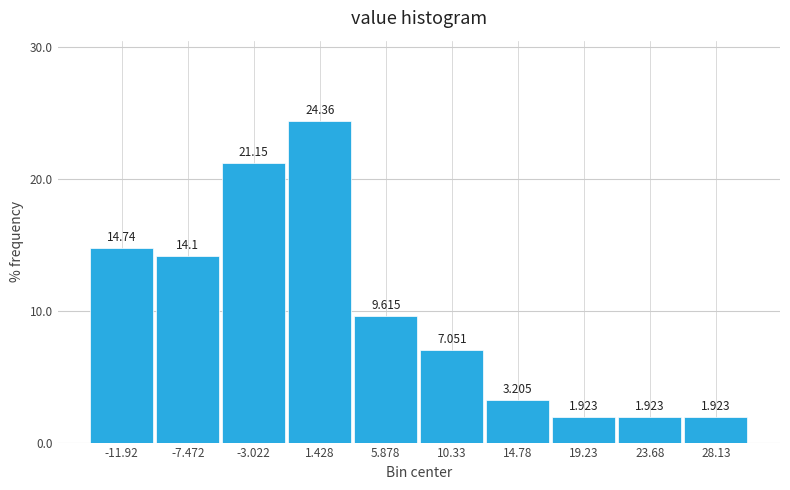

Reading left to right, list every bar in this chart as the range it spans on the x-axis followed by its height. The bar edges are not printed on the chart, so give them approximately, as read against the axis.

-14.0 to -9.5: 14.744
-9.5 to -5.0: 14.103
-5.0 to -1.0: 21.154
-1.0 to 3.5: 24.359
3.5 to 8.0: 9.615
8.0 to 12.5: 7.051
12.5 to 17.0: 3.205
17.0 to 21.5: 1.923
21.5 to 26.0: 1.923
26.0 to 30.5: 1.923